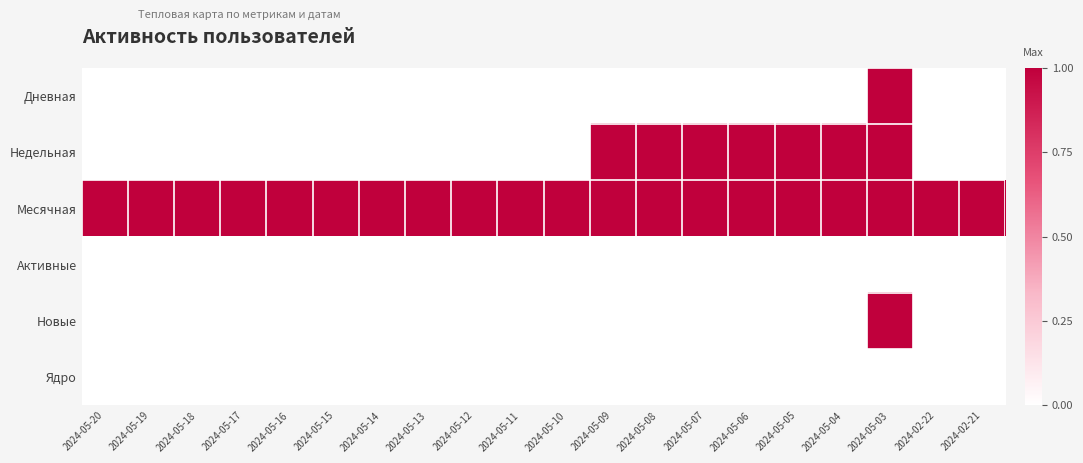

Which series has the largest range (max minus min)?

Дневная